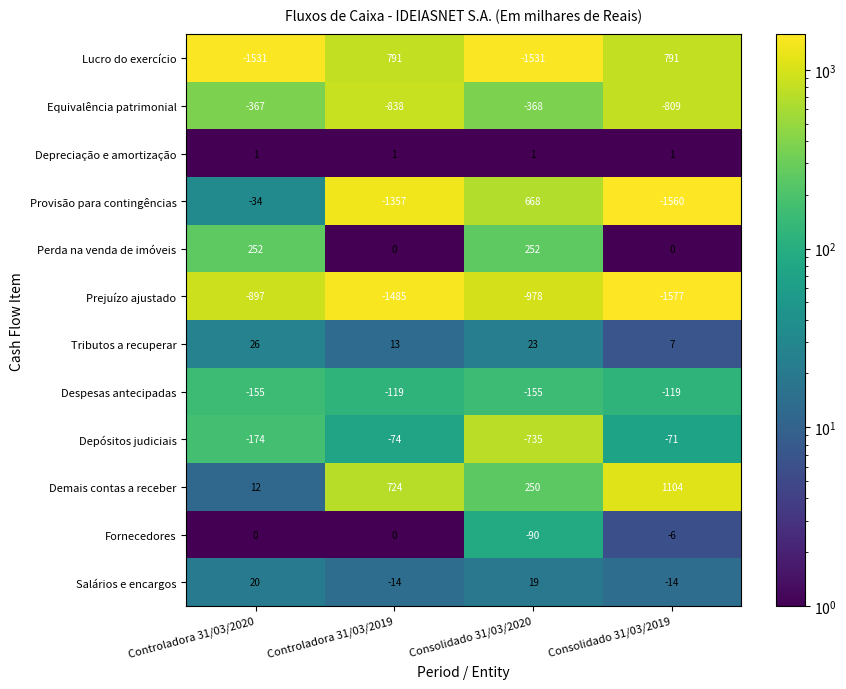

What is the difference between the Demais contas a receber values at Consolidado 31/03/2020 and Controladora 31/03/2019?

474